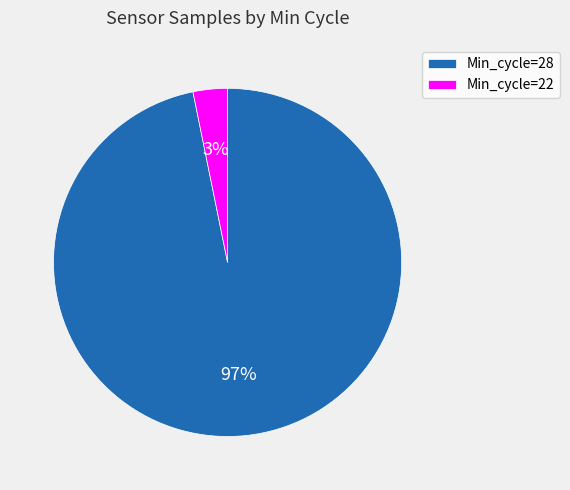

Is the sum of Min_cycle=22 and Min_cycle=28 greater than half?

Yes